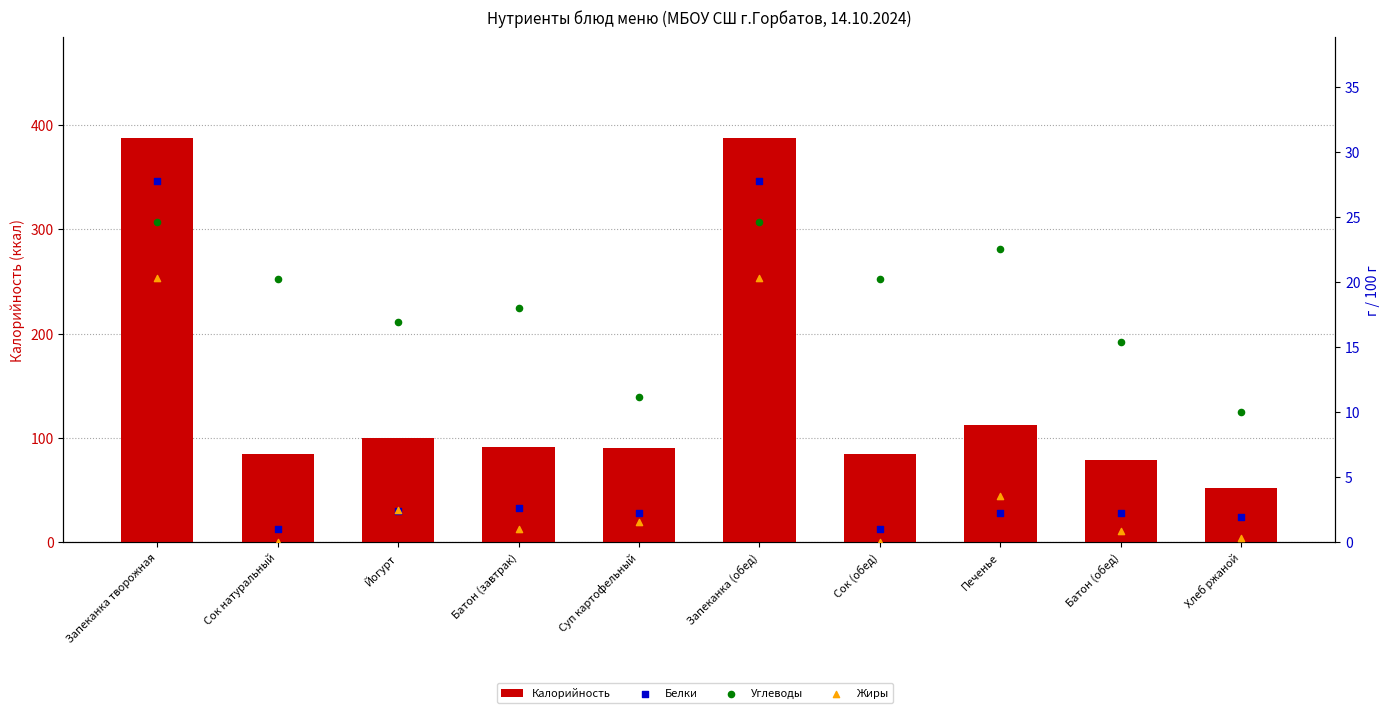

At how many categories does at least one series exceed 194?

2